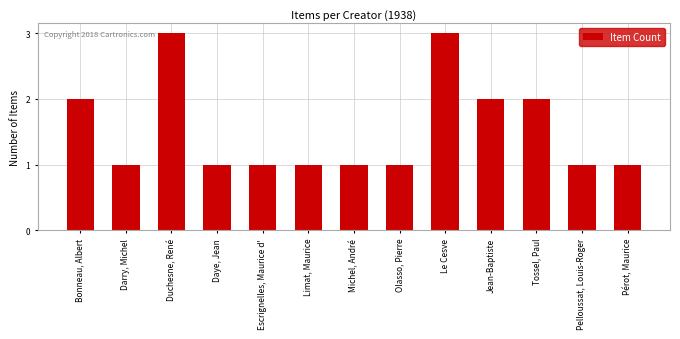

What is the ratio of the value at Pérot, Maurice to the value at Michel, André?

1.0